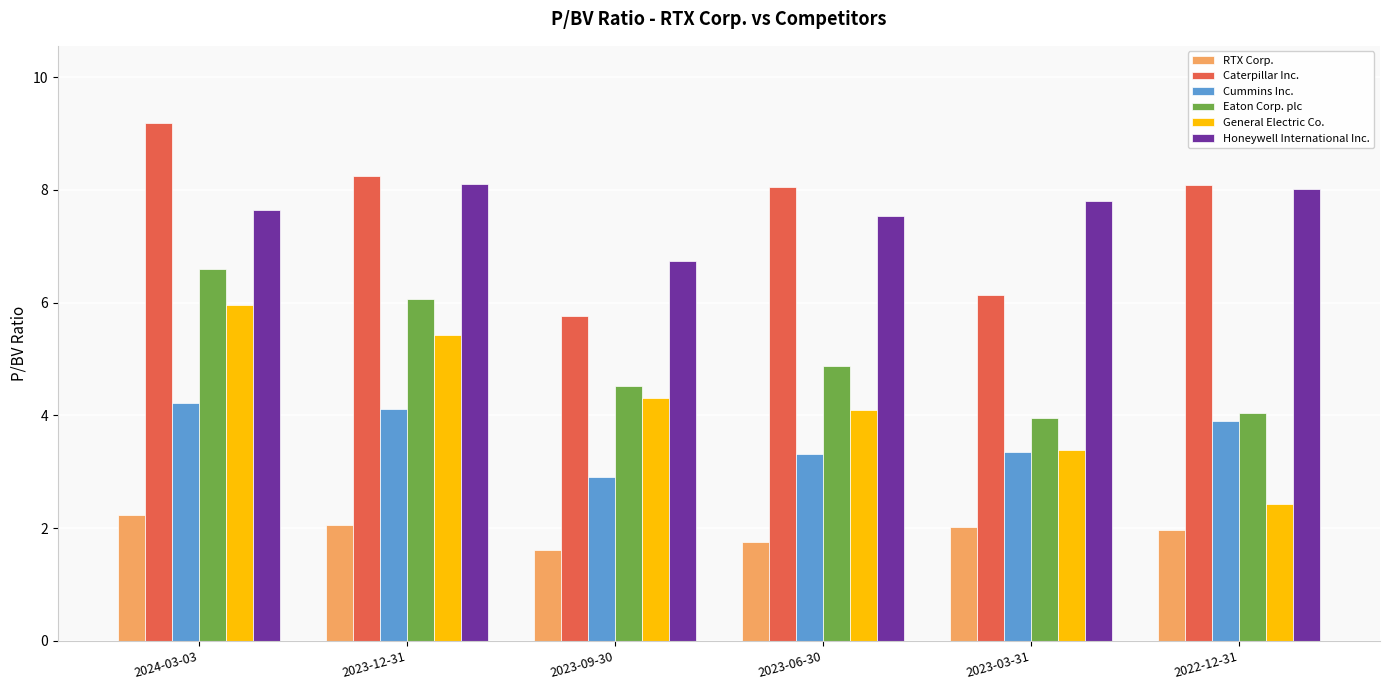

What is the highest value of the RTX Corp. series?

2.2